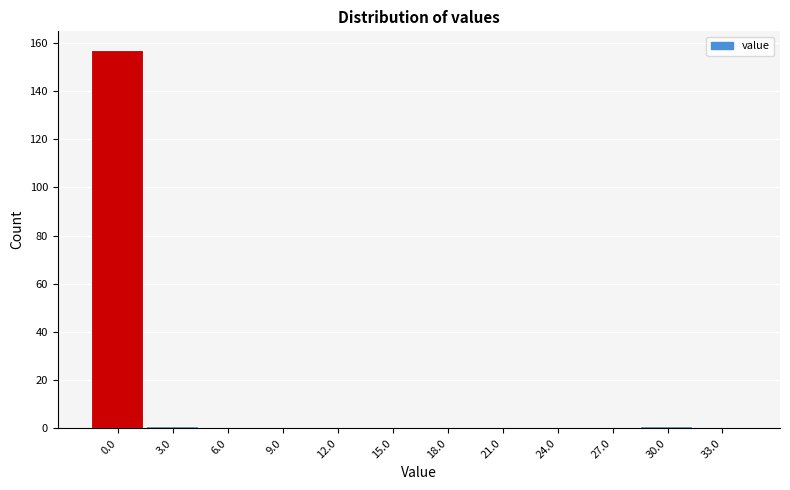

Reading left to right, extract all data points from this chart.

0.0=157	3.0=1	6.0=0	9.0=0	12.0=0	15.0=0	18.0=0	21.0=0	24.0=0	27.0=0	30.0=1	33.0=0